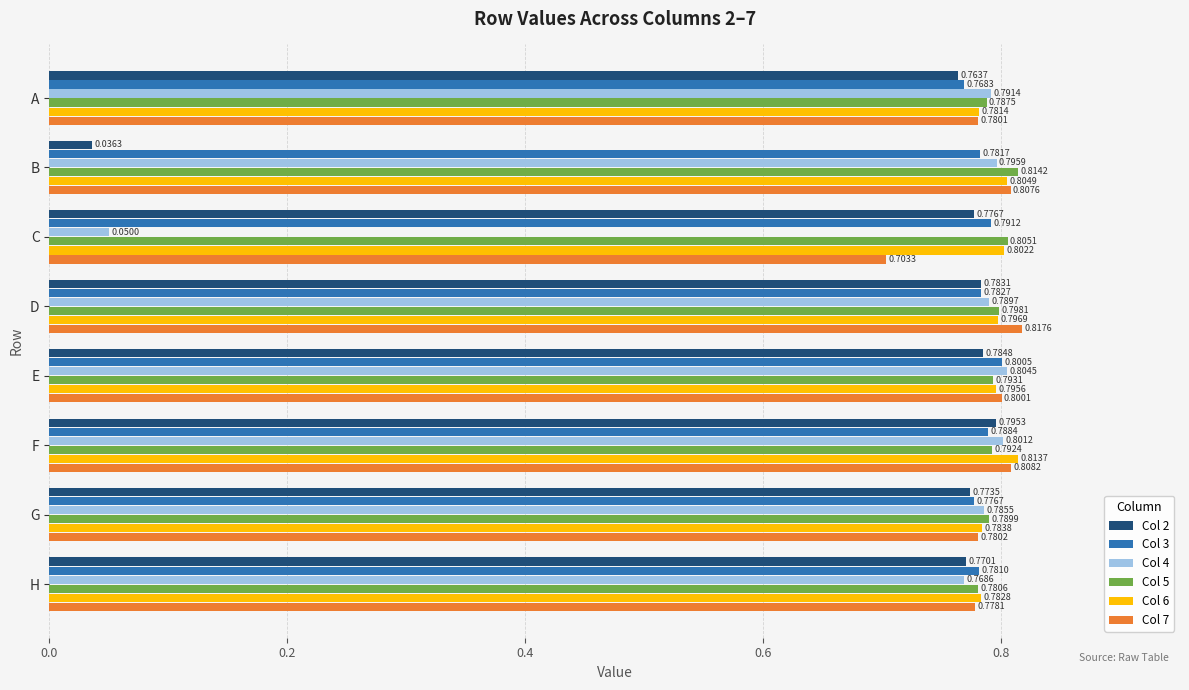

Which series has the largest range (max minus min)?

Col 2